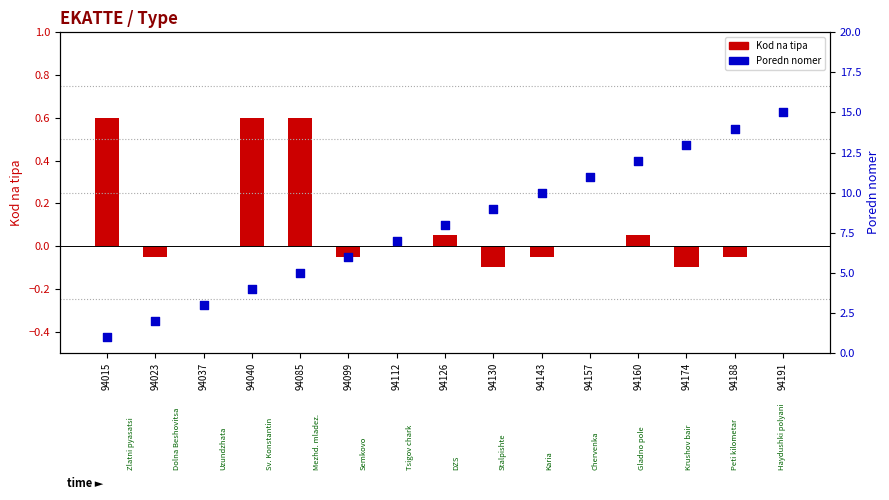

Which series contains the lowest Y value?

Kod na tipa (bar)